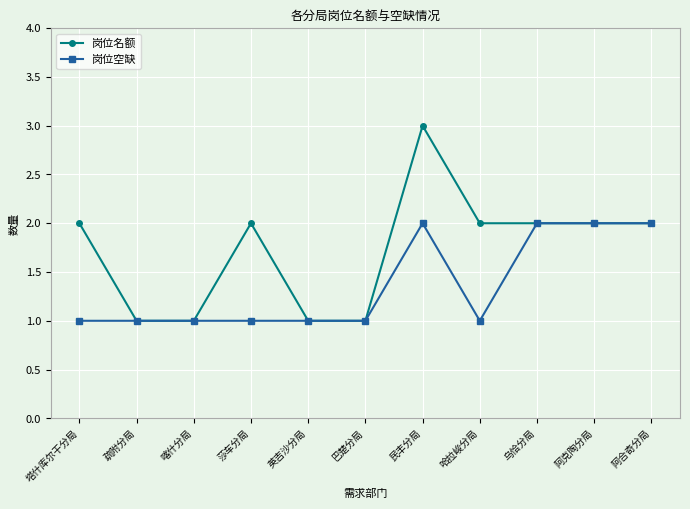

Which series has the largest total across all categories?

岗位名额